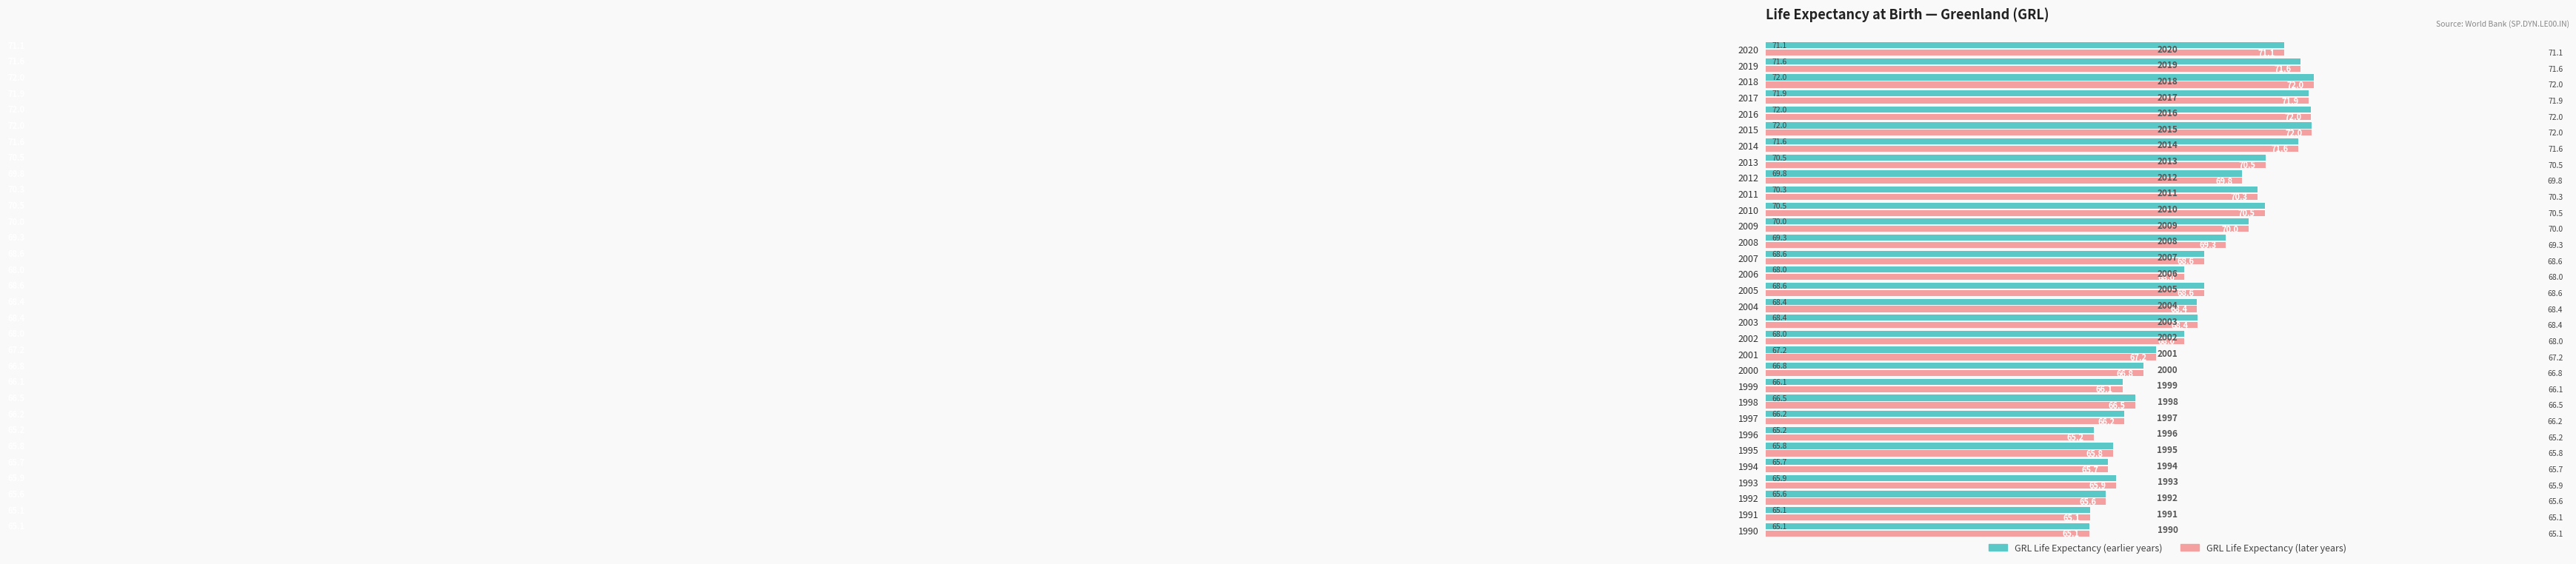

What is the total value across all series at 1998?

133.0